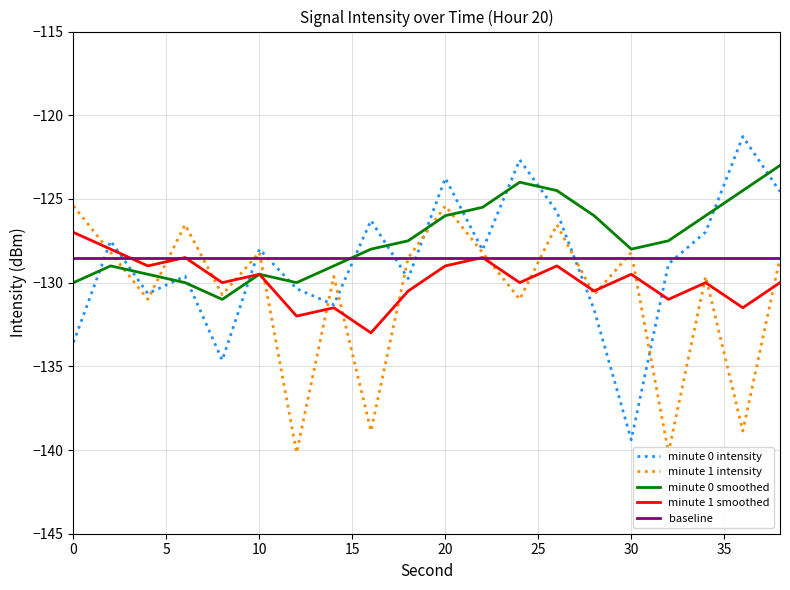

List the series in order of their peak value, highest first.

minute 0 intensity, minute 0 smoothed, minute 1 intensity, minute 1 smoothed, baseline